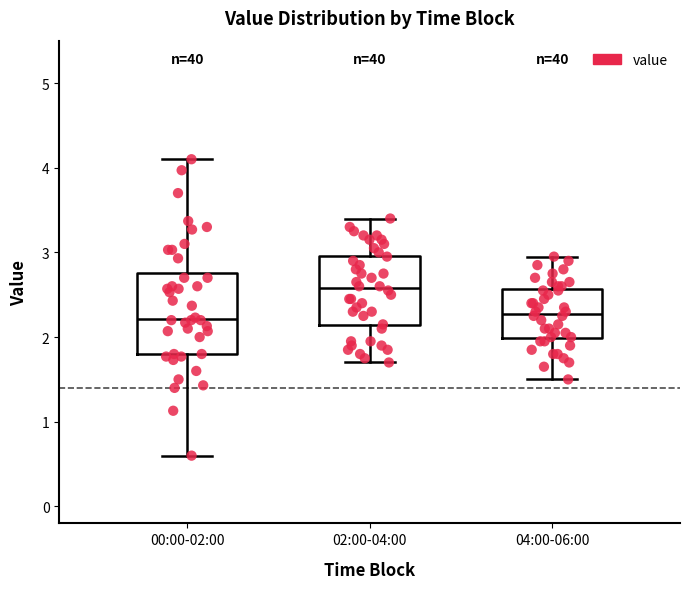

Reading left to right, read every box against the y-axis: the position of its median line, the range the box covers, and the ends of its whiskers. The values are not printed on the chart, so give them approximately, as read against the axis.

00:00-02:00: median 2.2, box 1.8 to 2.8, whiskers 0.6 to 4.1
02:00-04:00: median 2.6, box 2.1 to 3.0, whiskers 1.7 to 3.4
04:00-06:00: median 2.3, box 2.0 to 2.6, whiskers 1.5 to 3.0